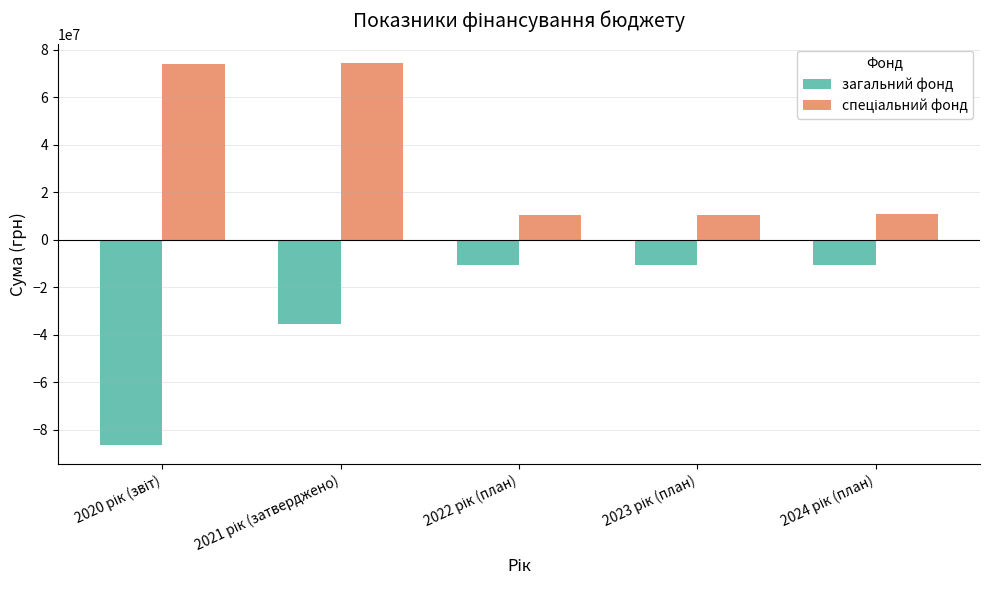

What is the sum of all загальний фонд values?

-153710021.1